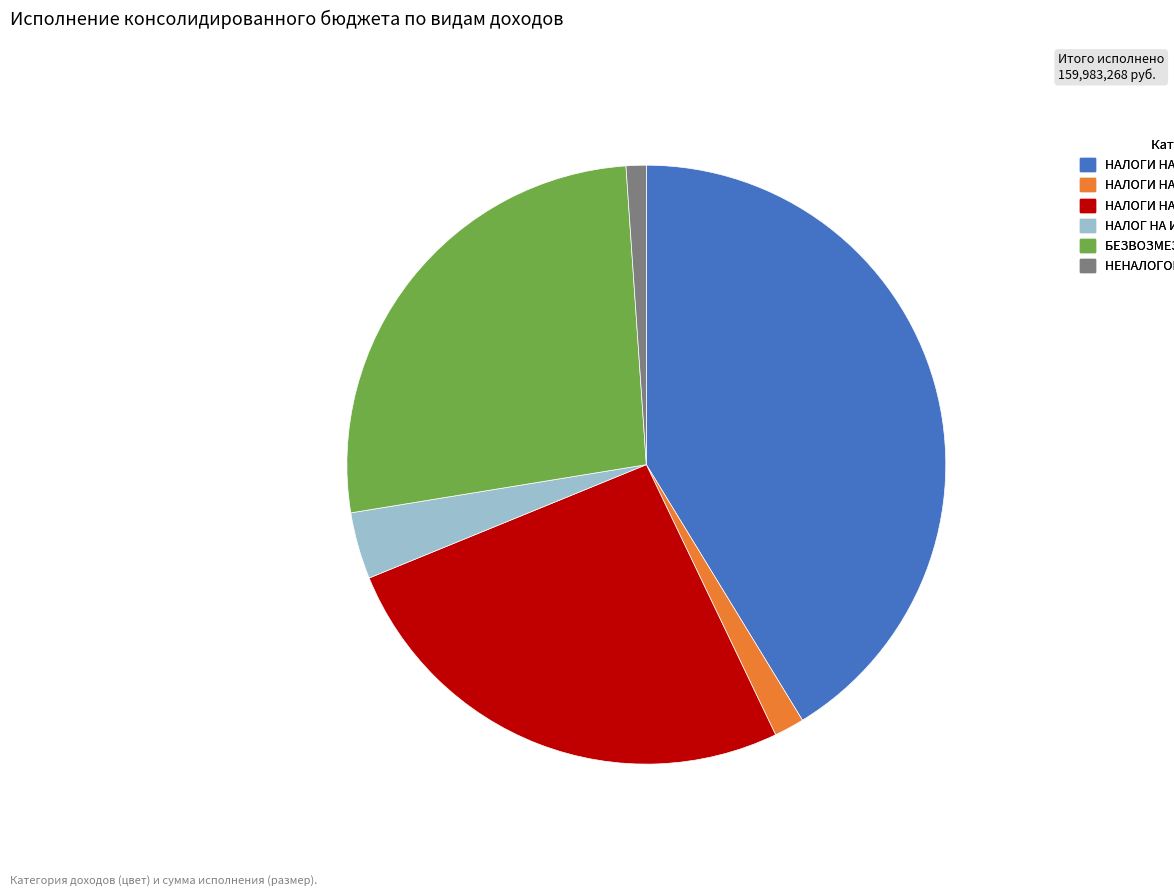

Rank the categories by value from lowest to highest.

НЕНАЛОГОВЫЕ ДОХОДЫ, НАЛОГИ НА ТОВАРЫ (РАБОТЫ, УСЛУГИ), НАЛОГ НА ИМУЩЕСТВО, НАЛОГИ НА СОВОКУПНЫЙ ДОХОД, БЕЗВОЗМЕЗДНЫЕ ПОСТУПЛЕНИЯ, НАЛОГИ НА ПРИБЫЛЬ, ДОХОДЫ